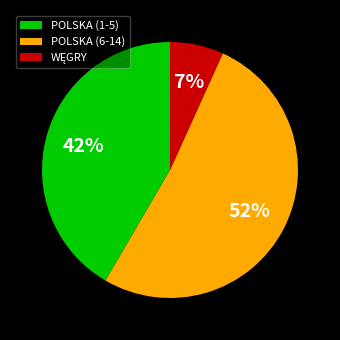

Which slice is the largest?

POLSKA (6-14)